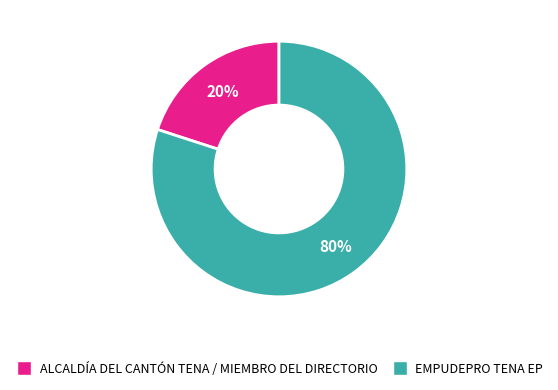

How many segments does this pie chart have?

2